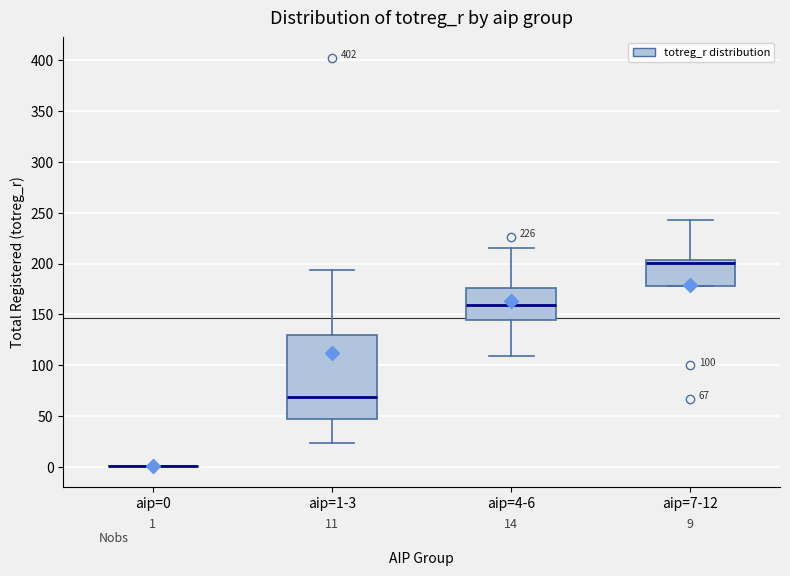

Which box is the tallest, from its lower edge to its upper edge?

aip=1-3